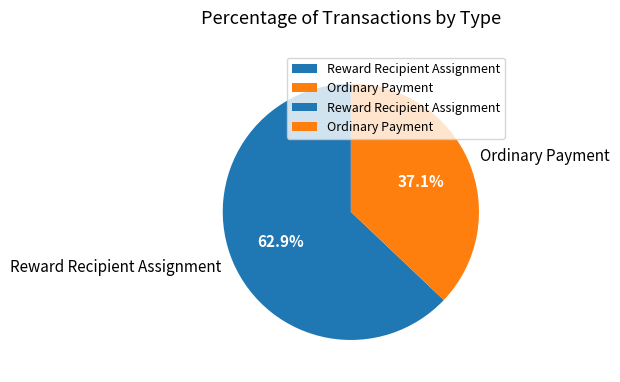

Is there a majority slice in this chart?

Yes